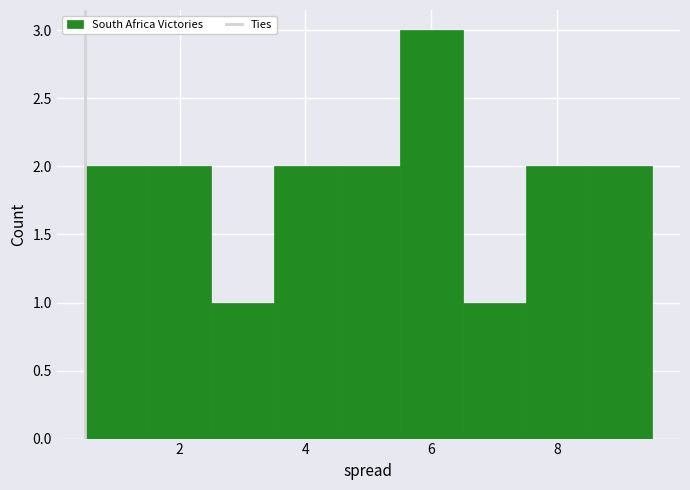

Reading left to right, list every bar in this chart as the range it spans on the x-axis followed by its height. Neither the bar edges nor the heights are printed on the chart, so give them approximately, as read against the axes.

0.5 to 1.5: 2
1.5 to 2.5: 2
2.5 to 3.5: 1
3.5 to 4.5: 2
4.5 to 5.5: 2
5.5 to 6.5: 3
6.5 to 7.5: 1
7.5 to 8.5: 2
8.5 to 9.5: 2